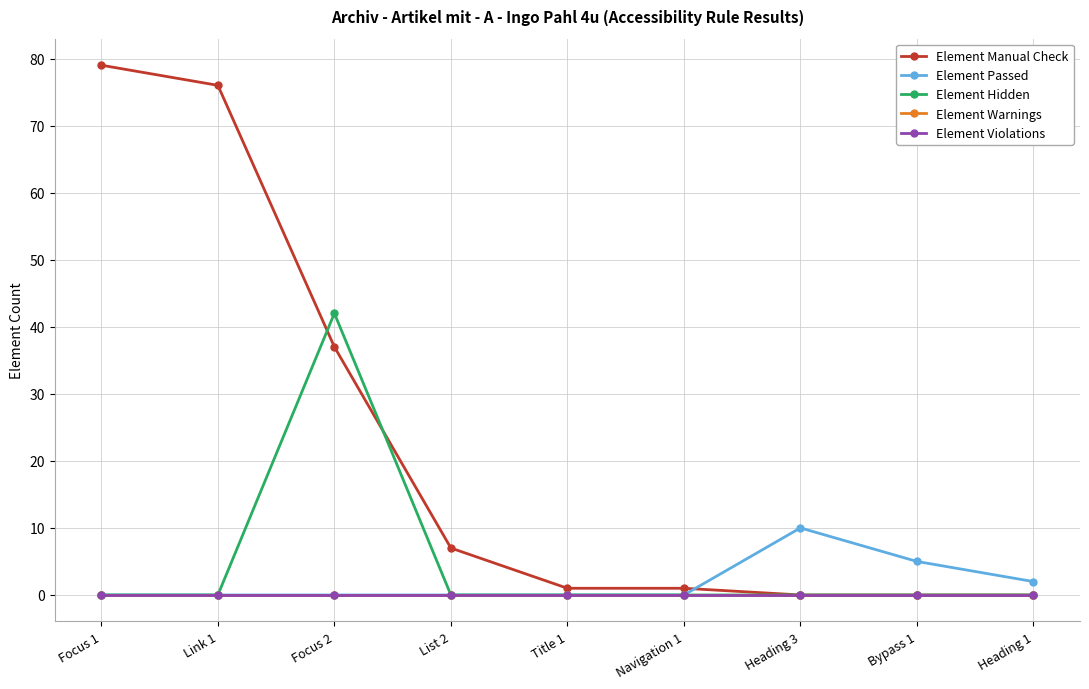

Is this an area chart (filled region under the line)?

No